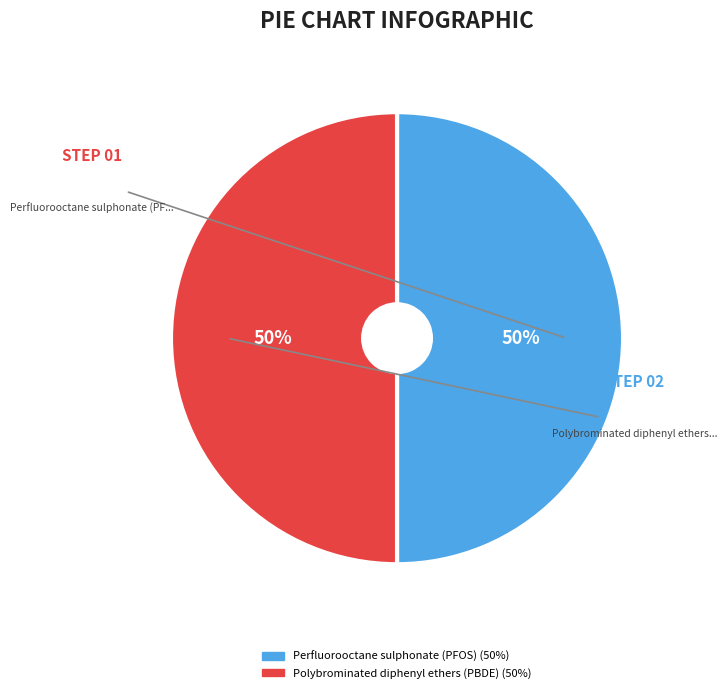

To the nearest percent, what portion does Polybrominated diphenyl ethers (PBDE) represent?

50%